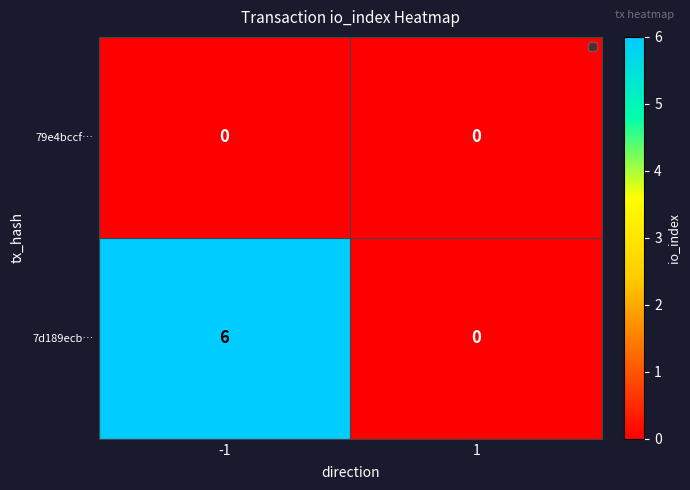

Which series changed the most between -1 and 1?

7d189ecb…